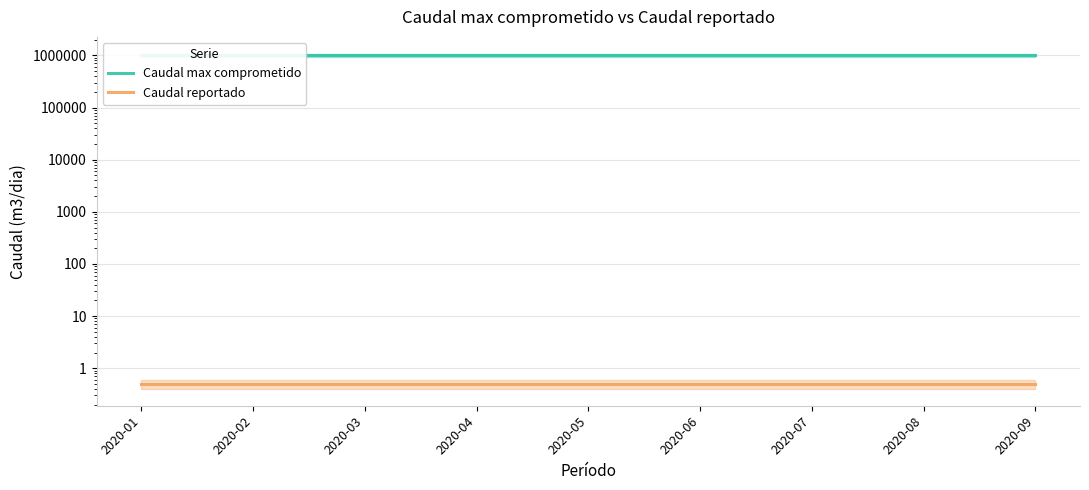

The value of Caudal max comprometido at 2020-06 is 999999.0. True or false?

True